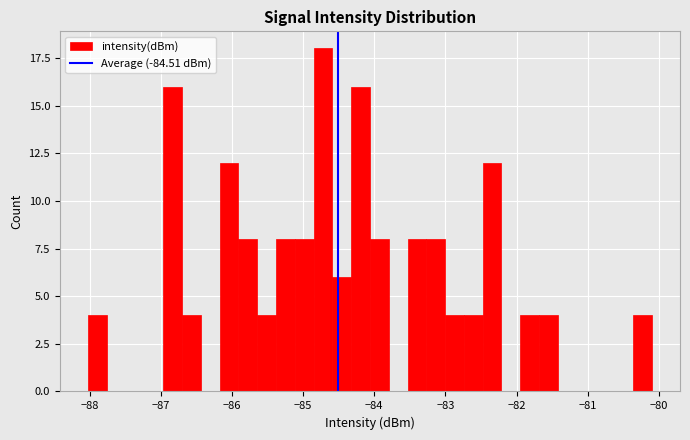

Around what value on the x-axis is the tallest bar? Give the approximate position of its centre, as read against the axis.

-84.7